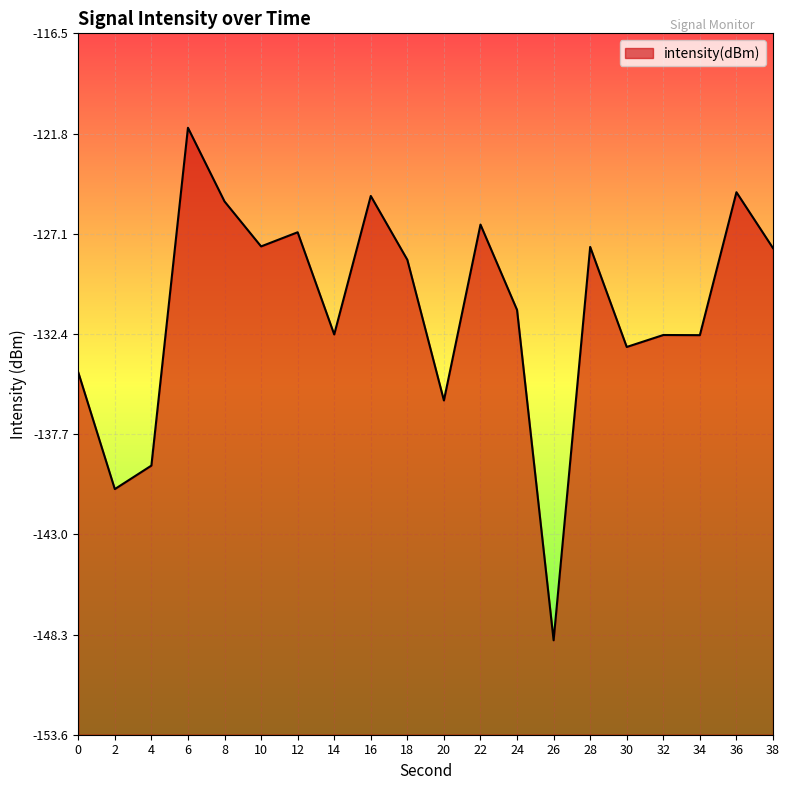

Where is the first local maximum?

6